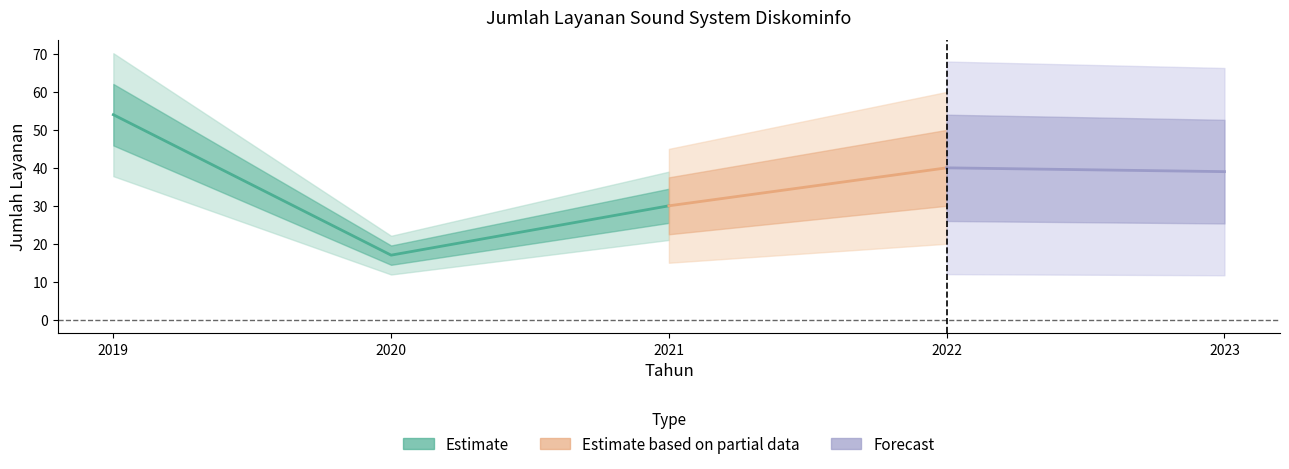

Does the chart display data point markers on the line(s)?

No